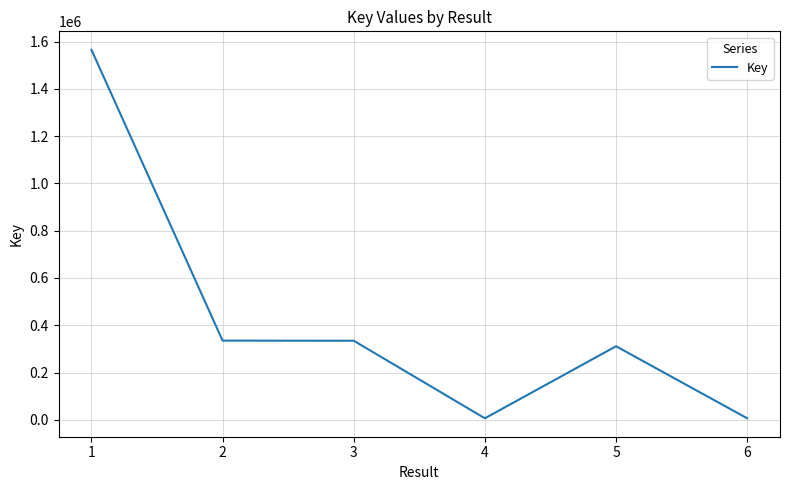

Which category has the highest value across all series?

1